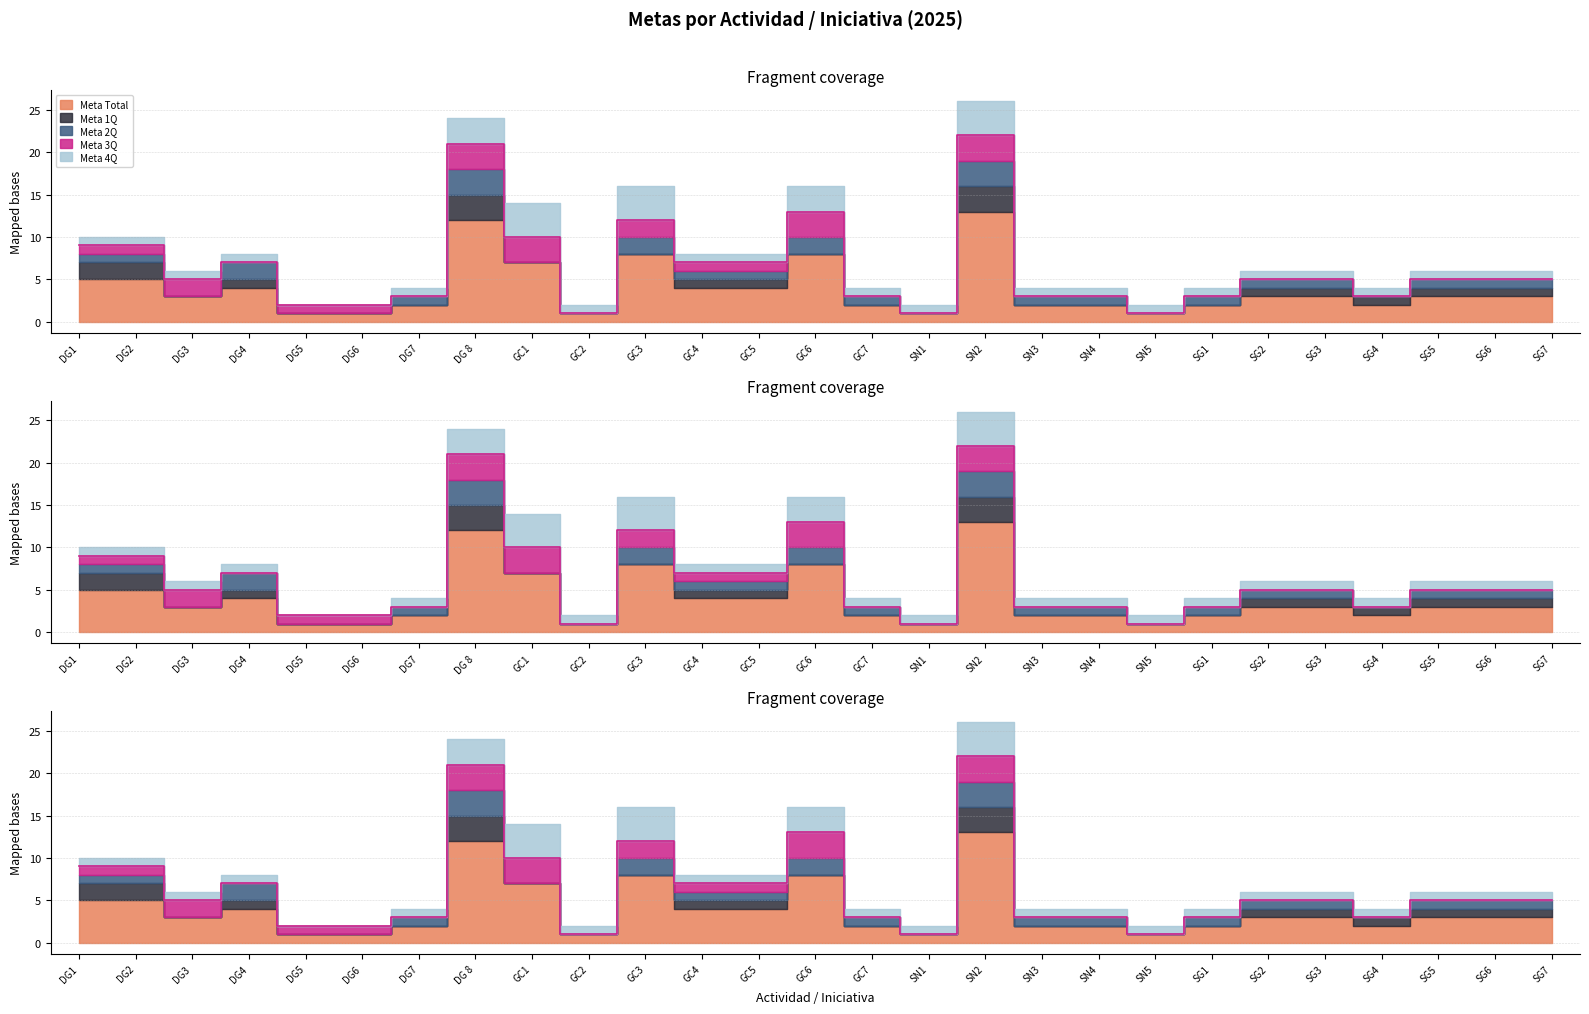

Does the chart display data point markers on the line(s)?

No